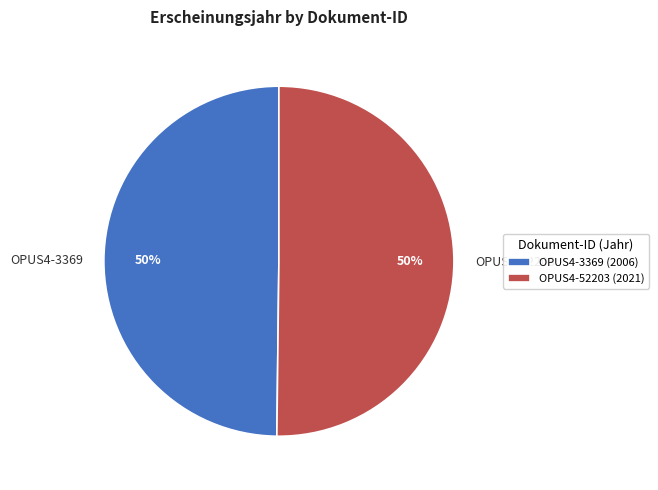

What percentage is the OPUS4-3369 slice, to the nearest percent?

50%